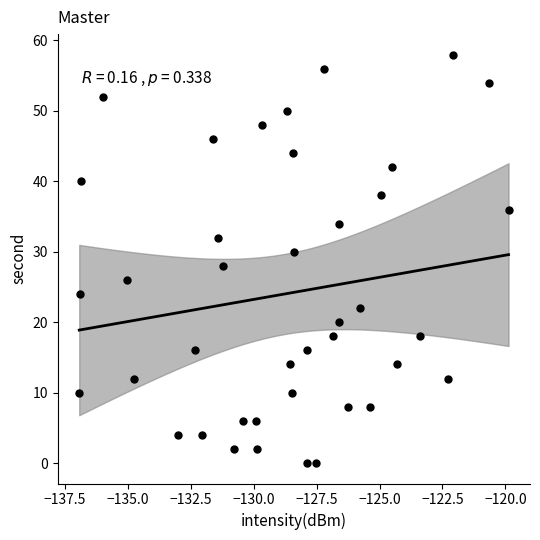

What is the range of Y values (max minus min)?

58